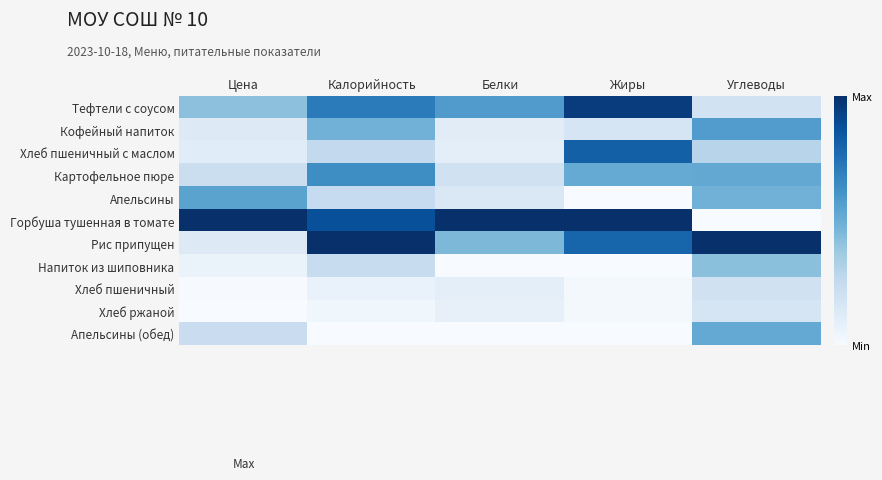

Reading right to left, what are all the values shown in this chart?

Тефтели с соусом: Углеводы=0.2	Жиры=1.0	Белки=0.6	Калорийность=0.7	Цена=0.4
Кофейный напиток: Углеводы=0.6	Жиры=0.2	Белки=0.1	Калорийность=0.5	Цена=0.1
Хлеб пшеничный с маслом: Углеводы=0.3	Жиры=0.8	Белки=0.1	Калорийность=0.3	Цена=0.1
Картофельное пюре: Углеводы=0.5	Жиры=0.5	Белки=0.2	Калорийность=0.6	Цена=0.2
Апельсины: Углеводы=0.5	Жиры=0.0	Белки=0.1	Калорийность=0.2	Цена=0.5
Горбуша тушенная в томате: Углеводы=0.0	Жиры=1.0	Белки=1.0	Калорийность=0.9	Цена=1.0
Рис припущен: Углеводы=1.0	Жиры=0.8	Белки=0.5	Калорийность=1.0	Цена=0.1
Напиток из шиповника: Углеводы=0.4	Жиры=0.0	Белки=0.0	Калорийность=0.2	Цена=0.1
Хлеб пшеничный: Углеводы=0.2	Жиры=0.0	Белки=0.1	Калорийность=0.1	Цена=0.0
Хлеб ржаной: Углеводы=0.2	Жиры=0.0	Белки=0.1	Калорийность=0.0	Цена=0.0
Апельсины (обед): Углеводы=0.5	Жиры=0.0	Белки=0.0	Калорийность=0.0	Цена=0.2